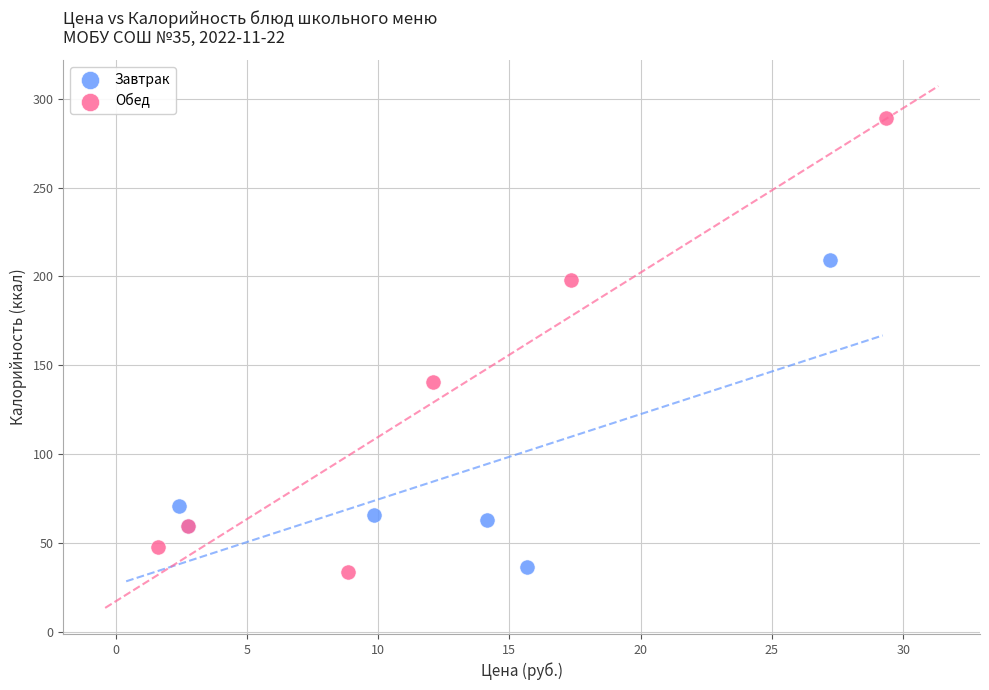

Which series has the largest Y range (max minus min)?

Обед